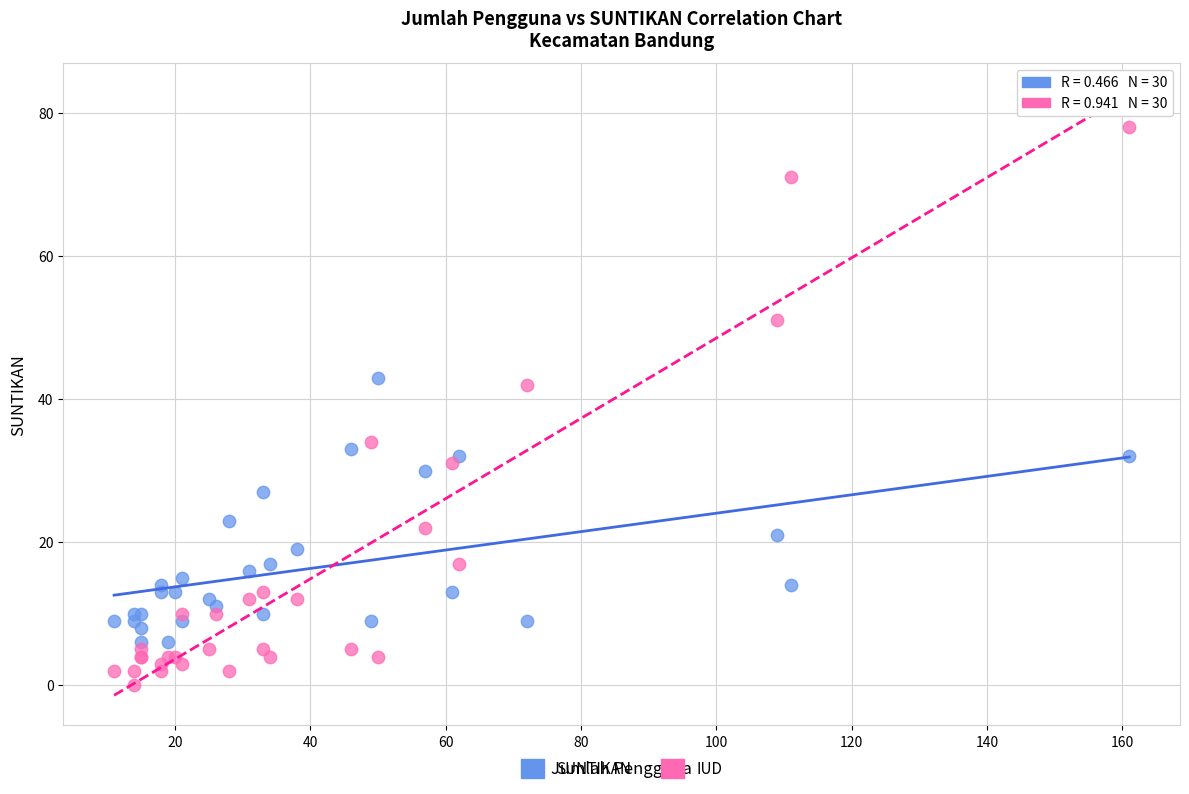

Which series contains the lowest Y value?

IUD